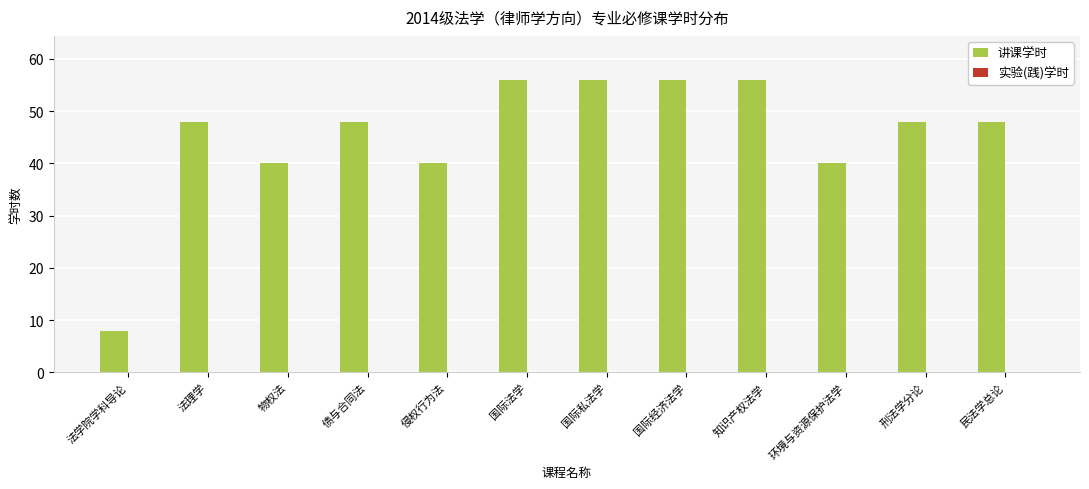

What value does the data have at 物权法, to the nearest 5?

40